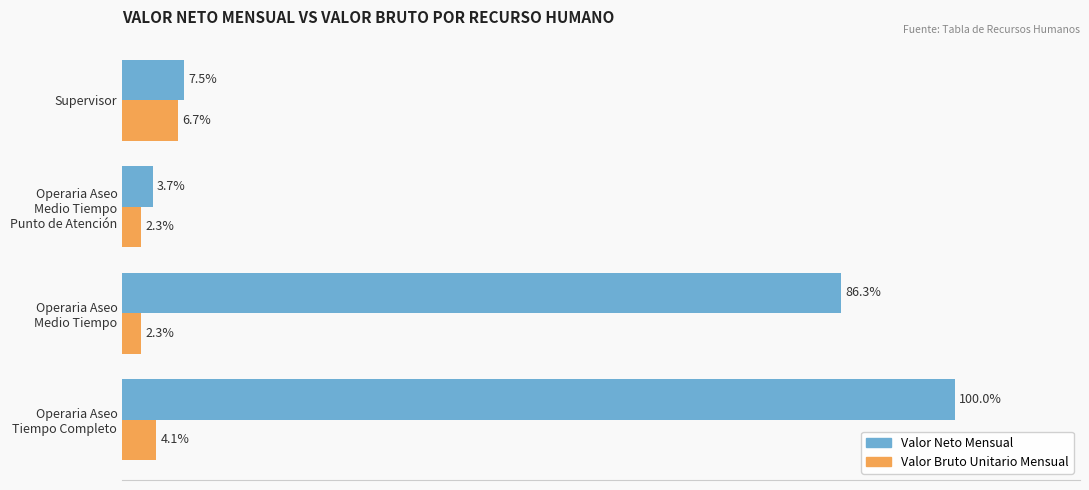

List the series in order of their overall mean, highest first.

Valor Neto Mensual, Valor Bruto Unitario Mensual